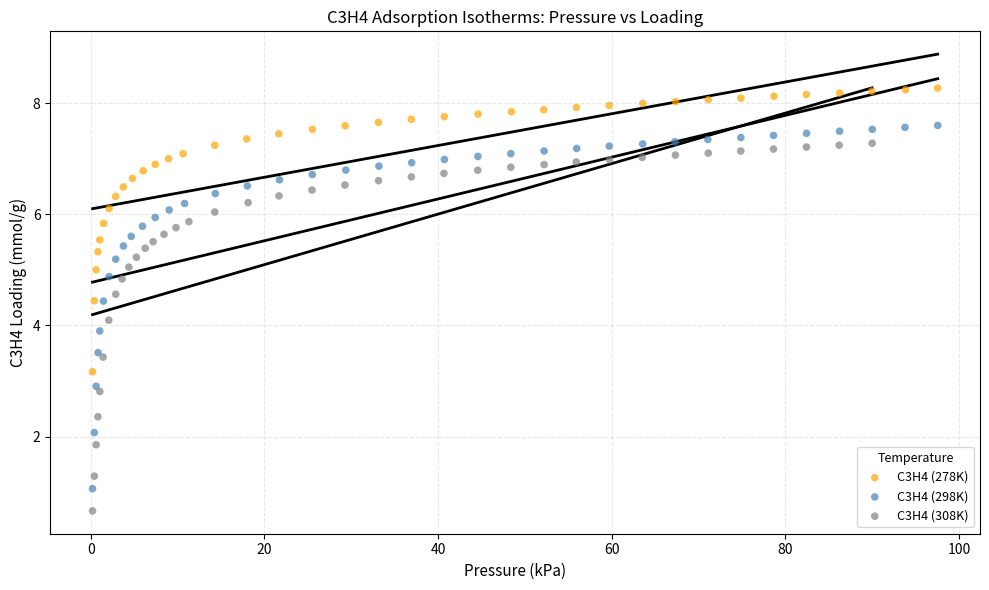

Which series has the widest spread of Y values?

C3H4 (308K)